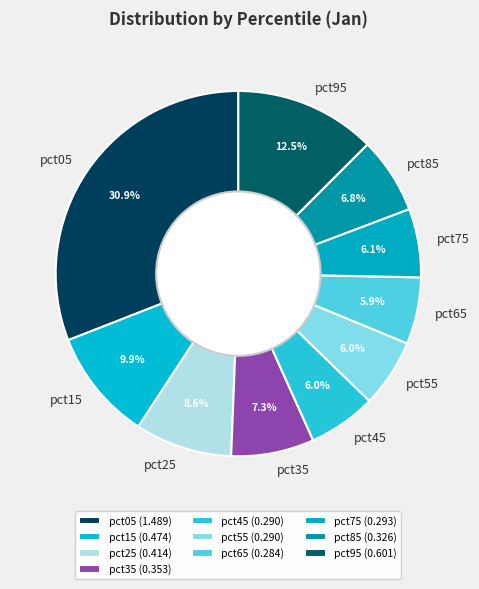

What percentage is the pct15 slice, to the nearest percent?

10%